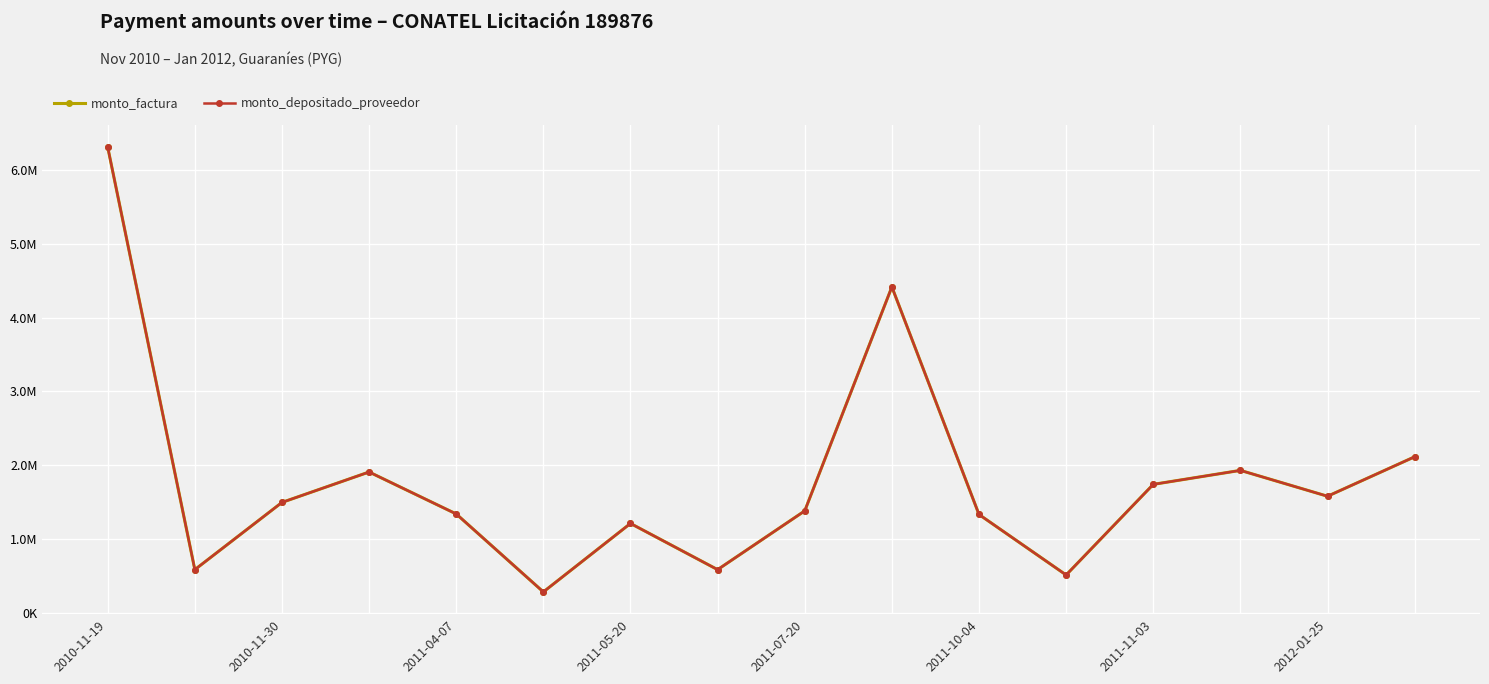

What is the difference between the maximum and minimum values in the monto_factura series?

6025800